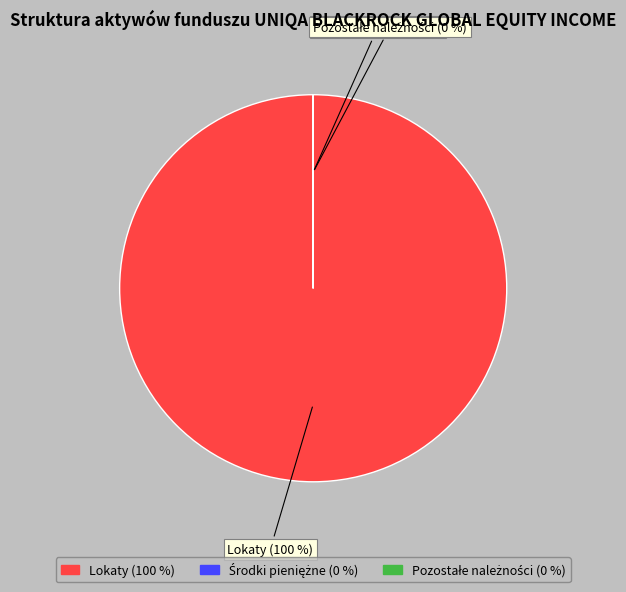

The Pozostałe należności slice represents 0% of the pie. True or false?

True